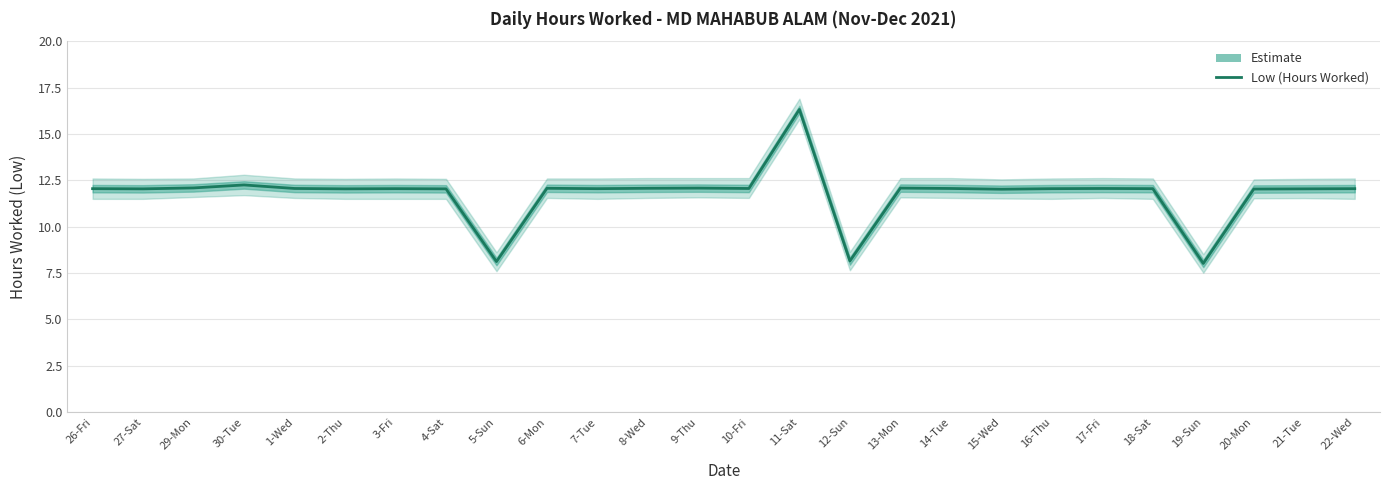

Rank the categories by value from highest to lowest.

11-Sat, 30-Tue, 29-Mon, 9-Thu, 13-Mon, 6-Mon, 8-Wed, 1-Wed, 10-Fri, 14-Tue, 17-Fri, 26-Fri, 3-Fri, 7-Tue, 16-Thu, 18-Sat, 22-Wed, 27-Sat, 2-Thu, 4-Sat, 21-Tue, 20-Mon, 15-Wed, 12-Sun, 5-Sun, 19-Sun